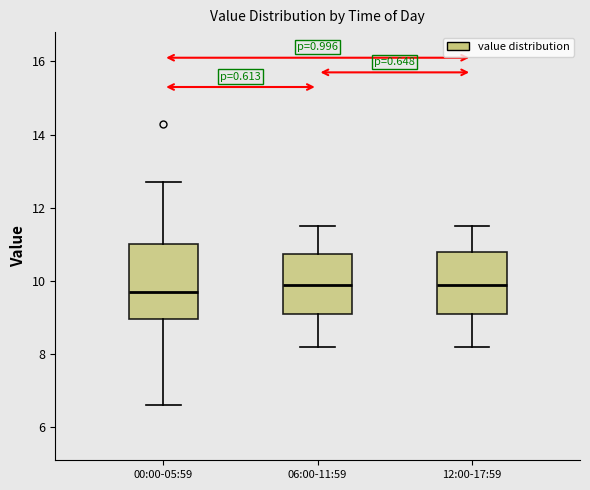

Reading left to right, transcribe this box plot: for each box, give where its median line is, the range the box spans, and where its two whiskers end, as read against the y-axis. The values are not printed on the chart, so give them approximately, as read against the axis.

00:00-05:59: median 9.8, box 9.0 to 11.0, whiskers 6.6 to 12.8
06:00-11:59: median 10.0, box 9.2 to 10.8, whiskers 8.2 to 11.6
12:00-17:59: median 10.0, box 9.2 to 10.8, whiskers 8.2 to 11.6